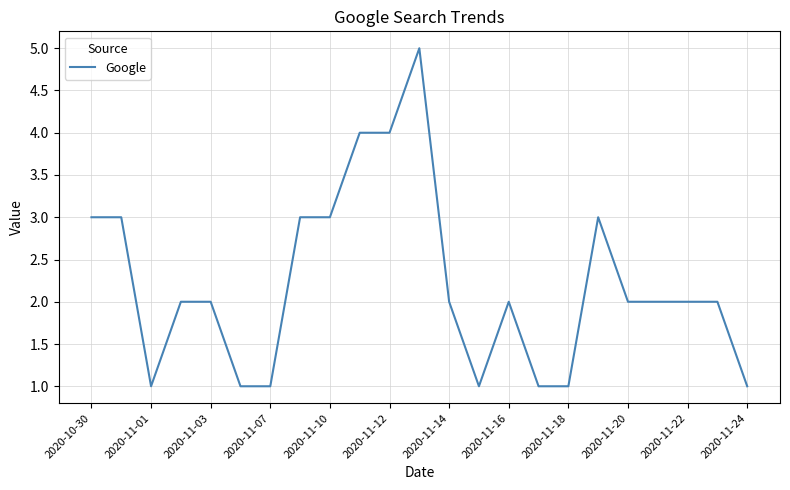

What is the difference between the maximum and minimum values?

4